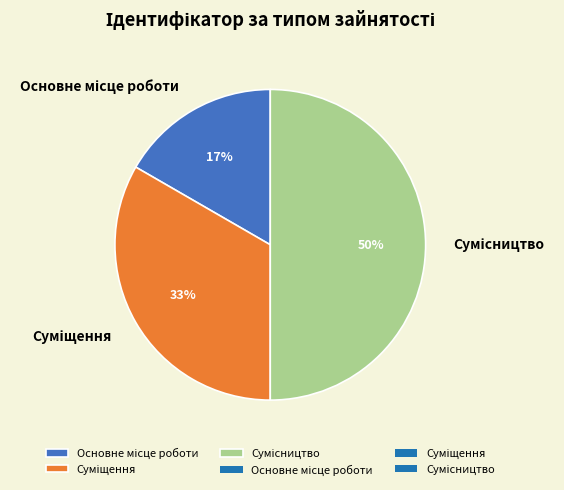

To the nearest percent, what is the average slice percentage?

33%